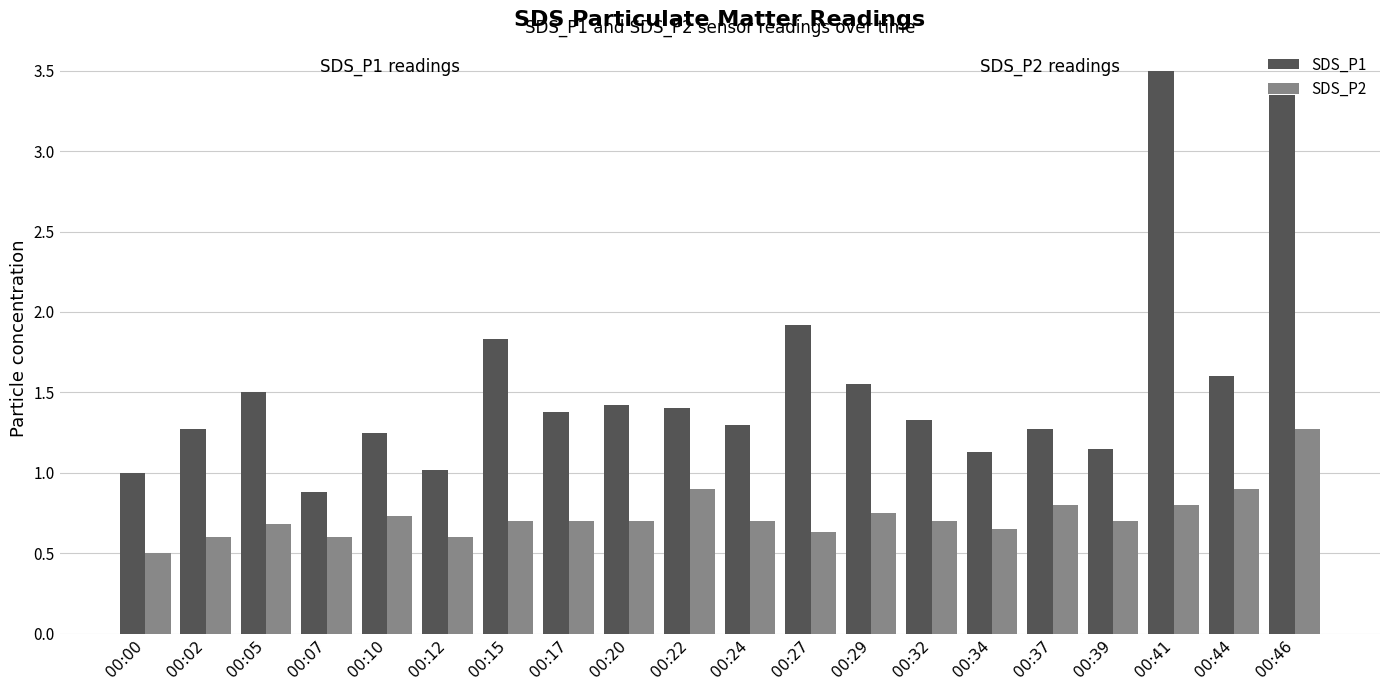

List the series in order of their overall mean, highest first.

SDS_P1, SDS_P2